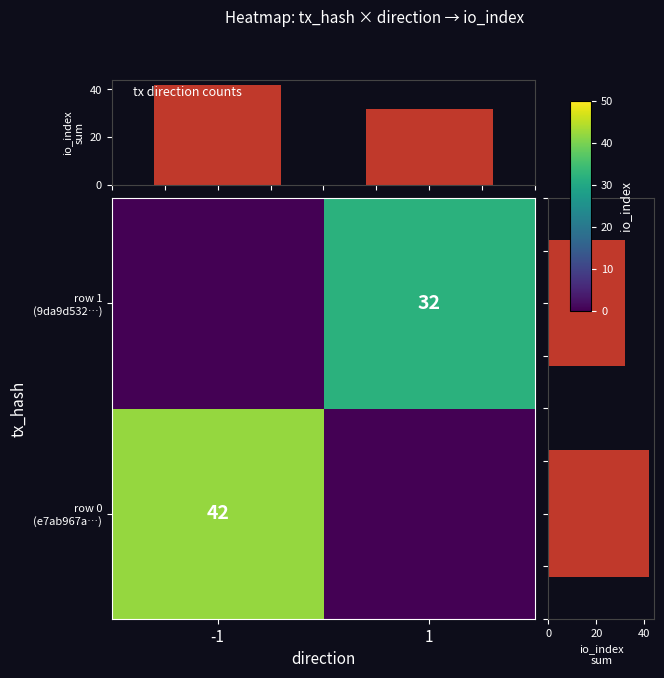

At how many categories does at least one series exceed 33?

1